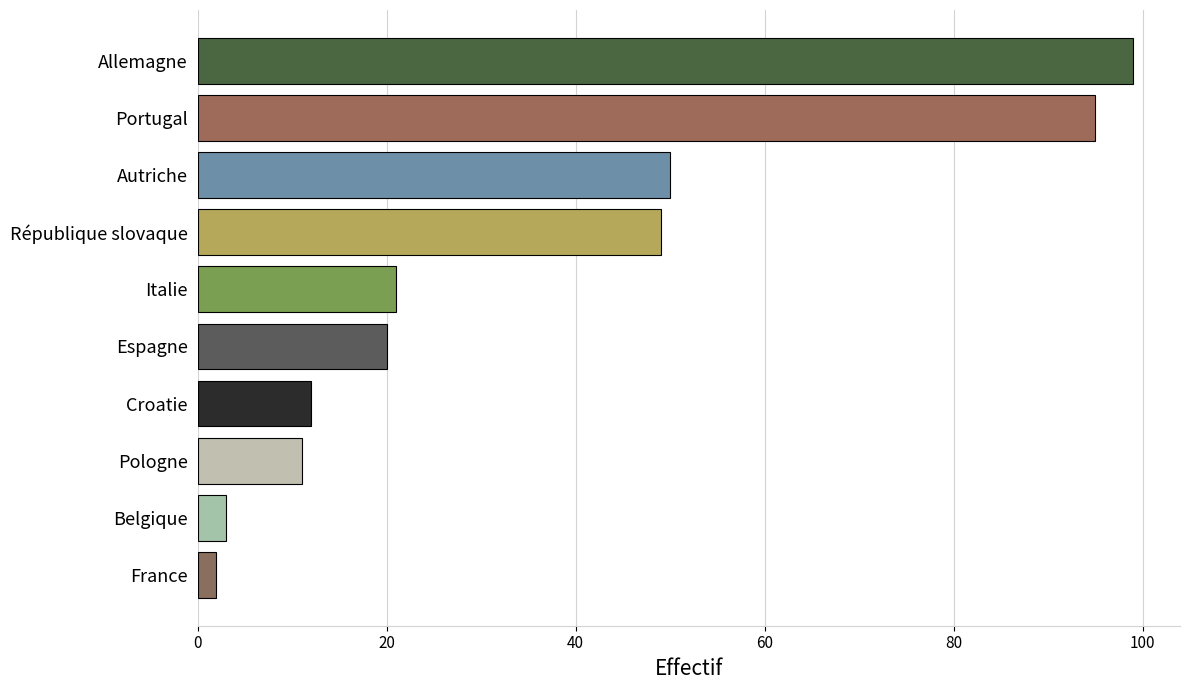

Reading top to bottom, extract all data points from this chart.

99	95	50	49	21	20	12	11	3	2